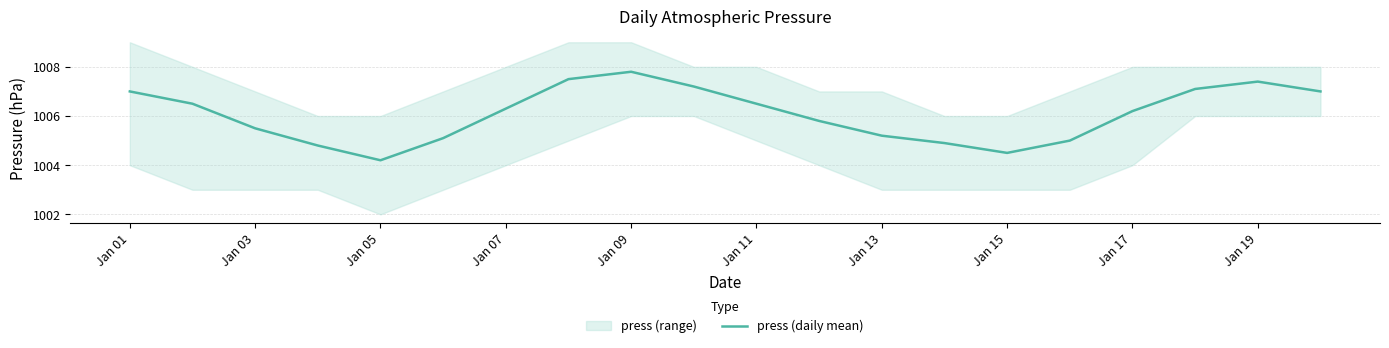

What is the highest value of the press (daily mean) series?

1007.8